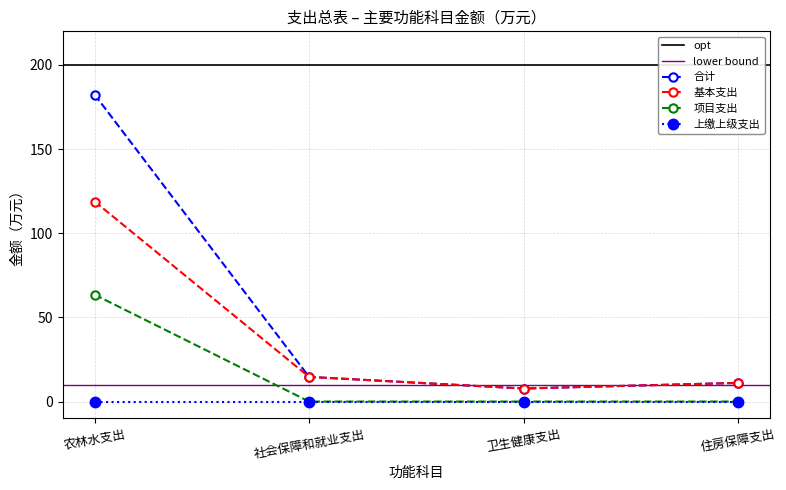

True or false: 上缴上级支出 and 合计 cross at least once.

False